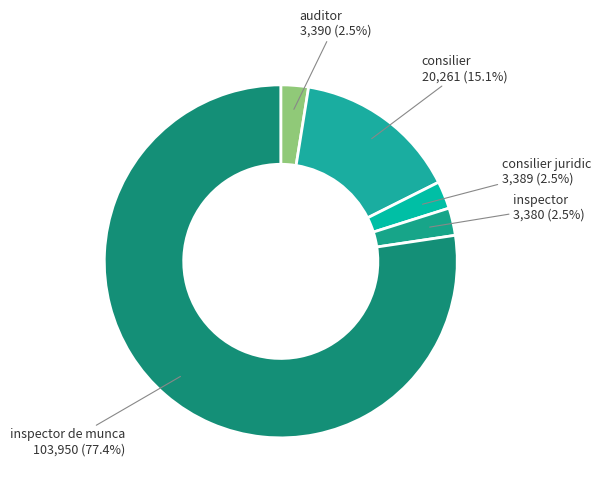

How many segments does this pie chart have?

5